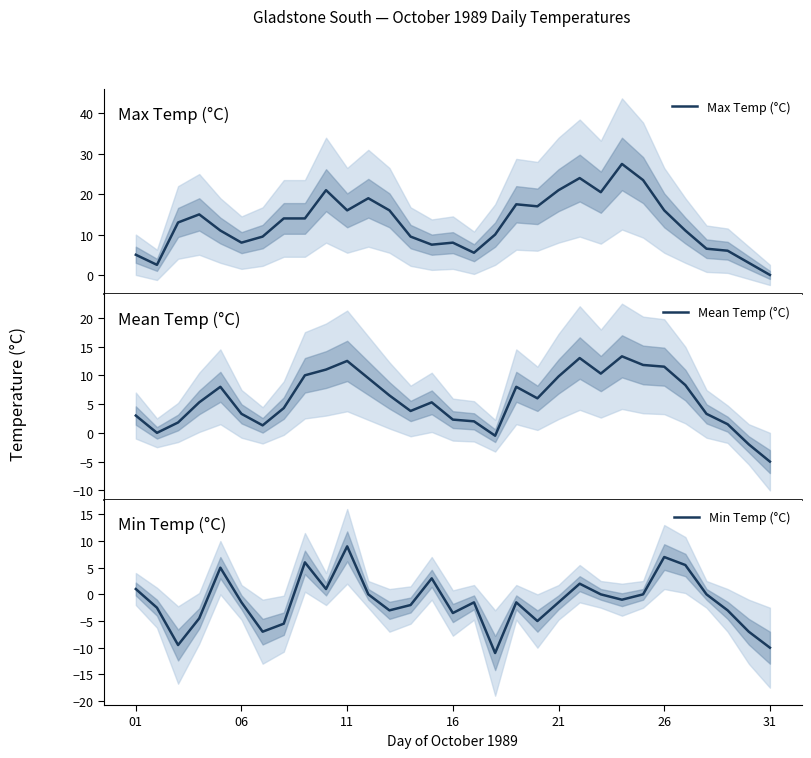

How many categories are shown in the chart?

31